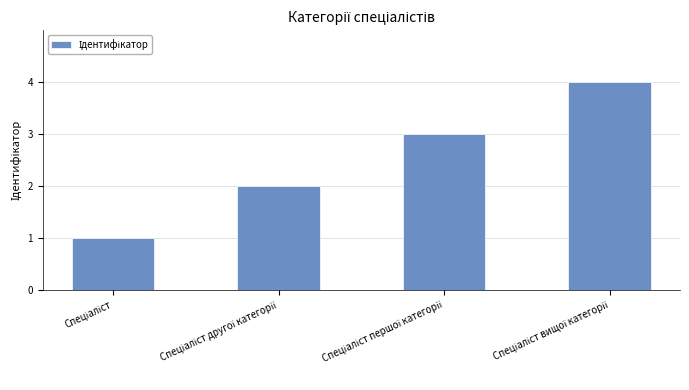

What is the difference between the maximum and minimum values?

3